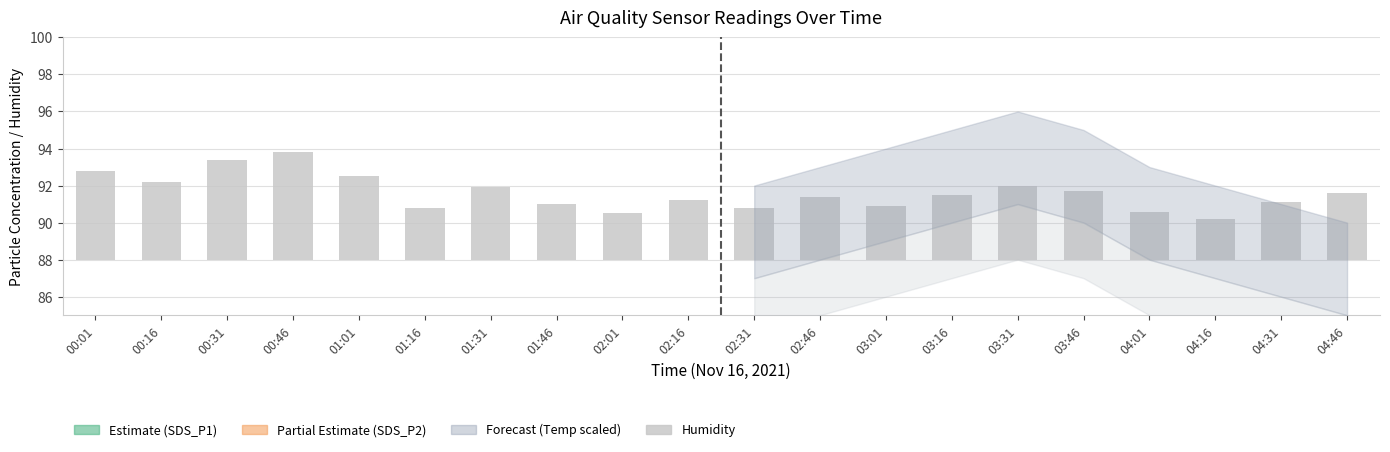

How many distinct data groups are displayed?

3